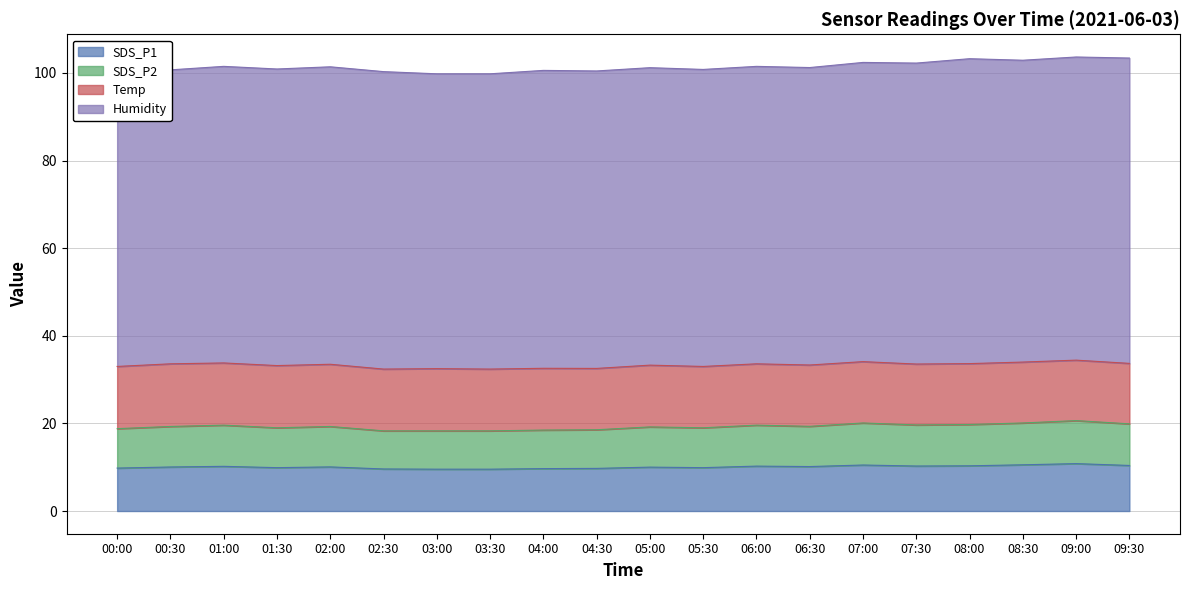

At which category is the sum across all series the highest?

09:00